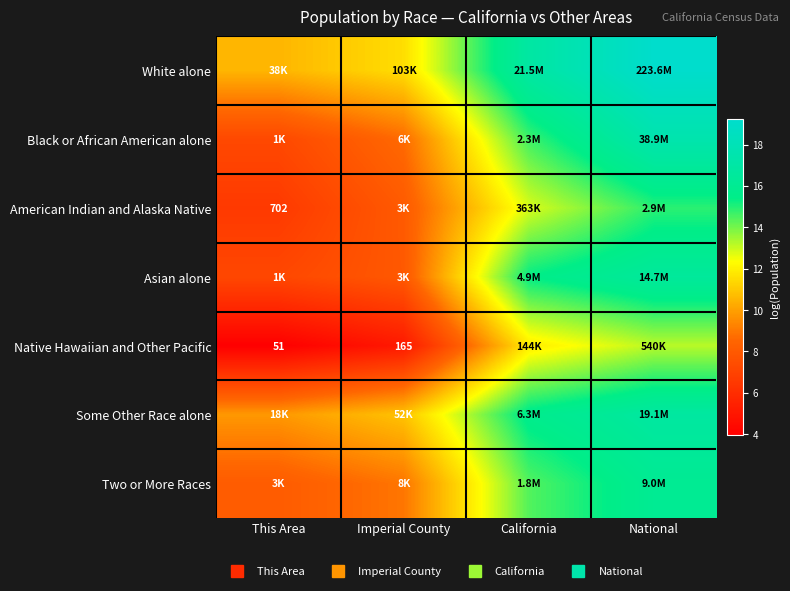

Which series has the widest spread of values?

Black or African American alone